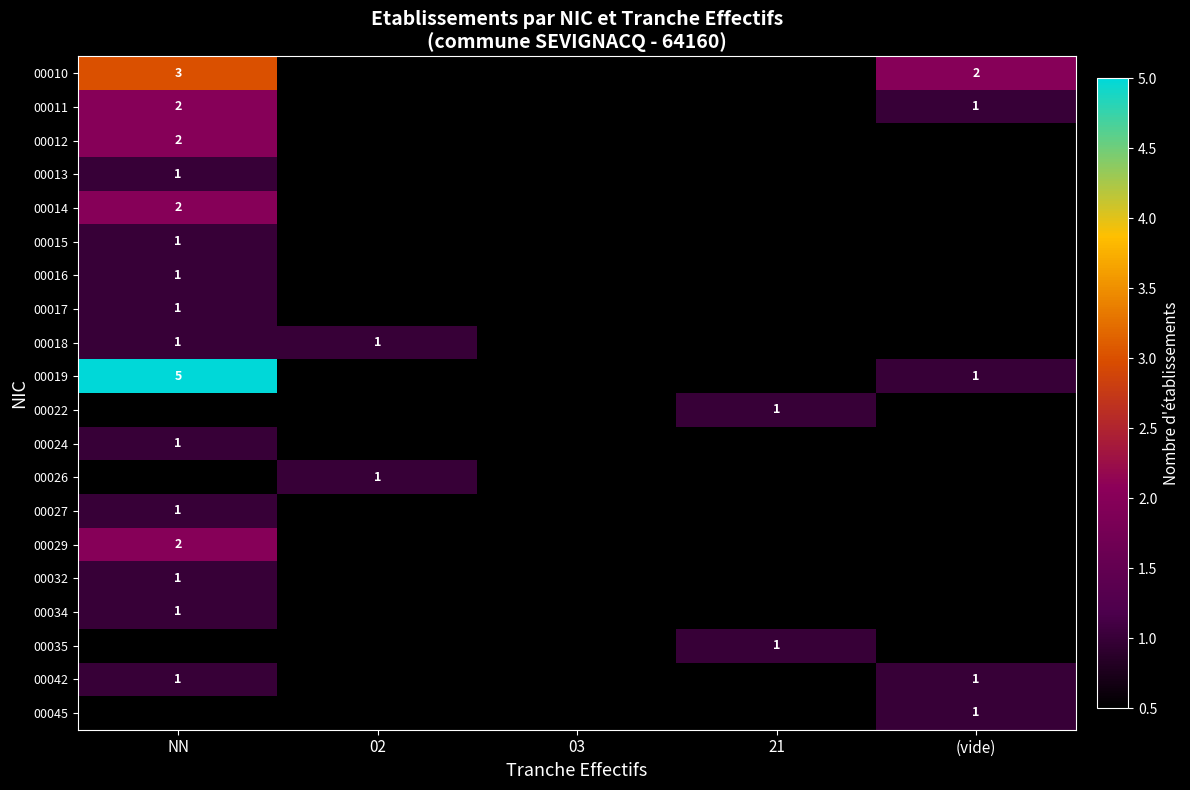

The 00012 series shows 1 at NN. True or false?

False